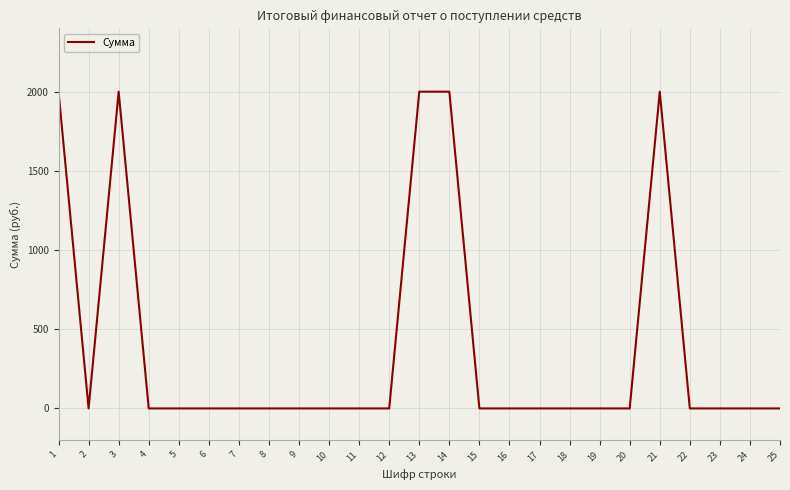

What is the difference between the maximum and minimum values?

2000